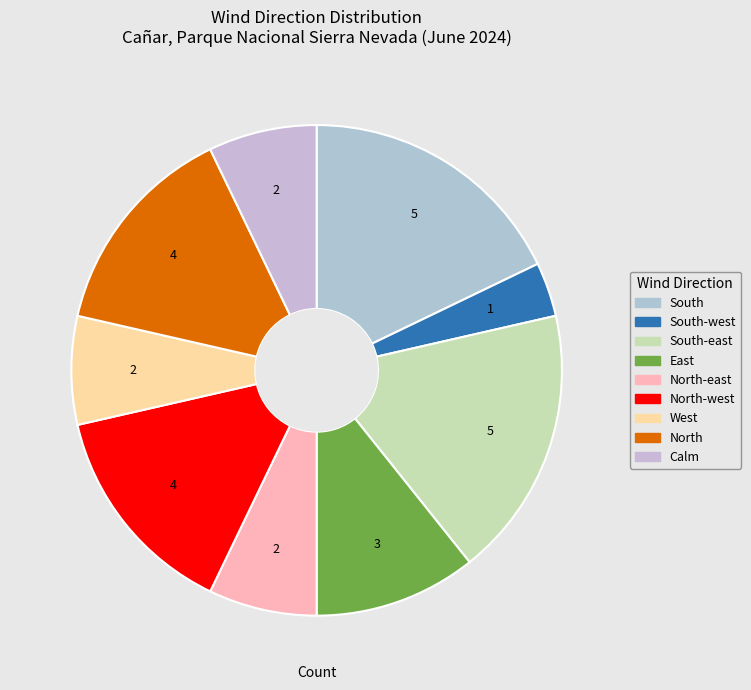

Is there any slice that represents more than half of the pie?

No